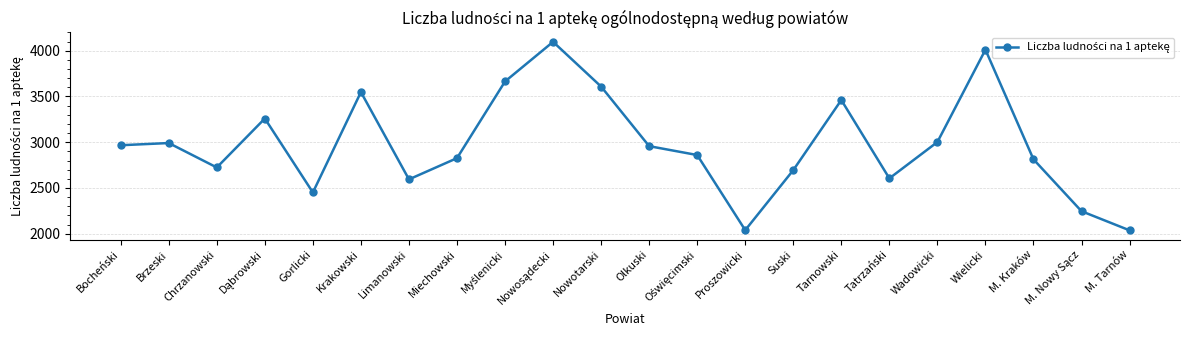

What is the greatest value displayed?

4097